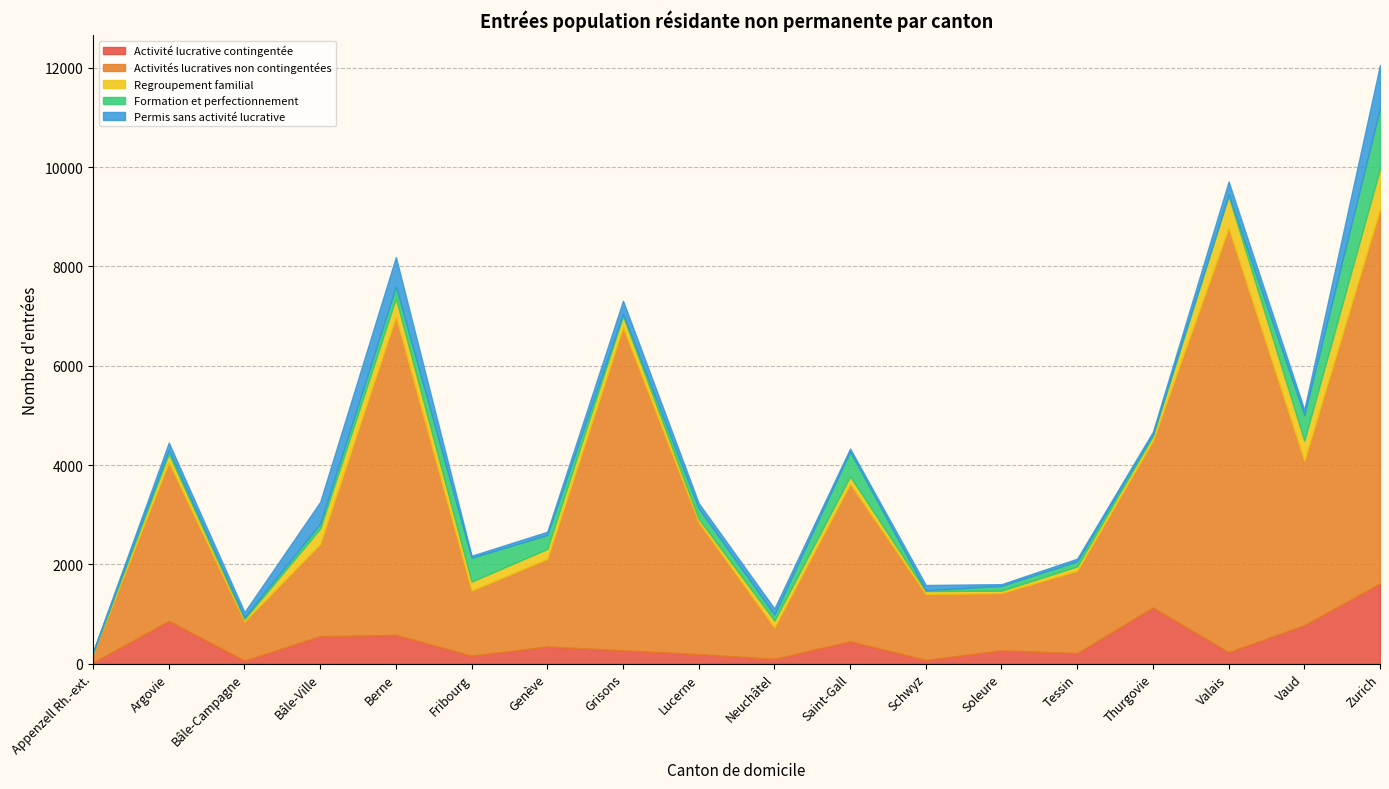

List the series in order of their peak value, highest first.

Activités lucratives non contingentées, Activité lucrative contingentée, Formation et perfectionnement, Permis sans activité lucrative, Regroupement familial